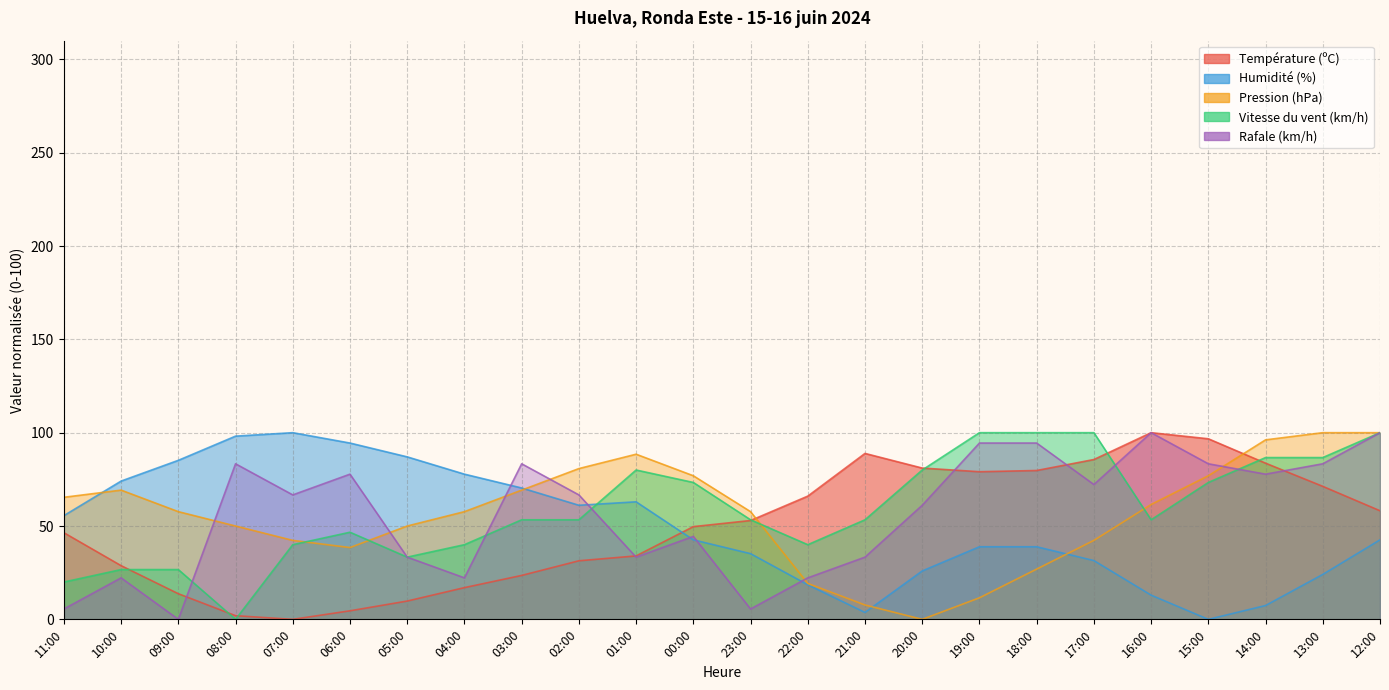

How many times do Pression (hPa) and Humidité (%) cross each other?

4